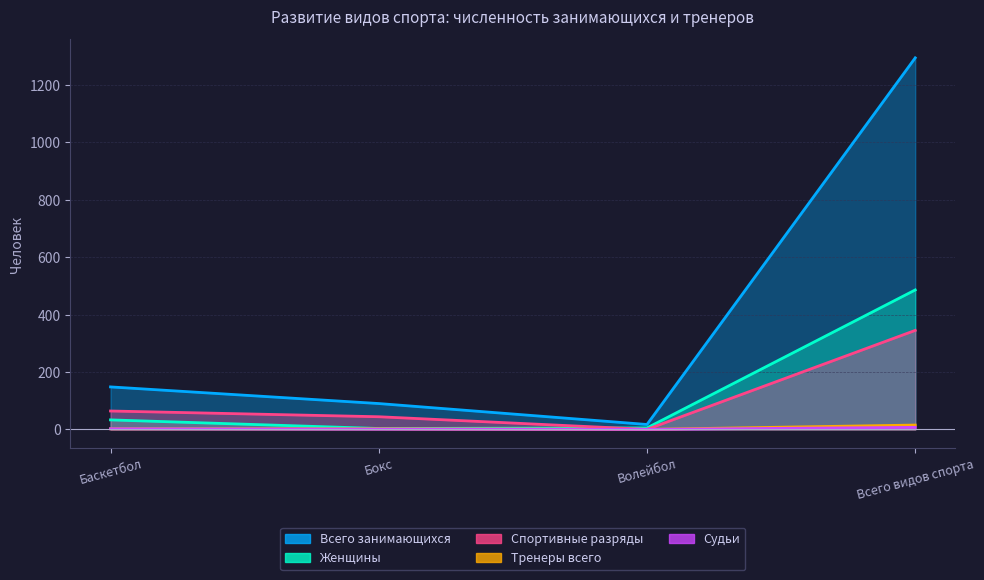

What is the average value of the Тренеры всего series?

5